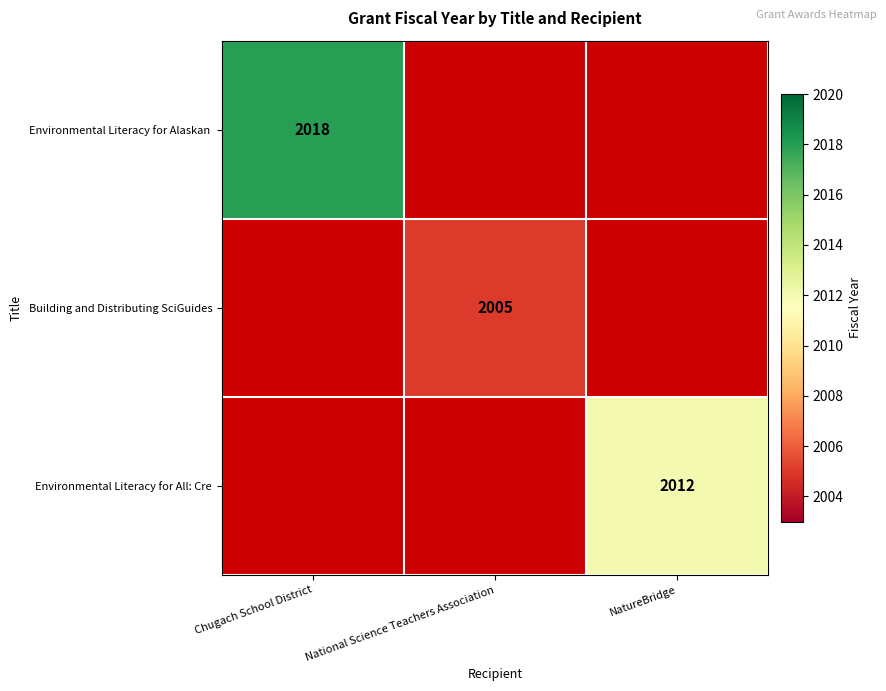

The value of Building and Distributing SciGuides at National Science Teachers Association is 2005. True or false?

True